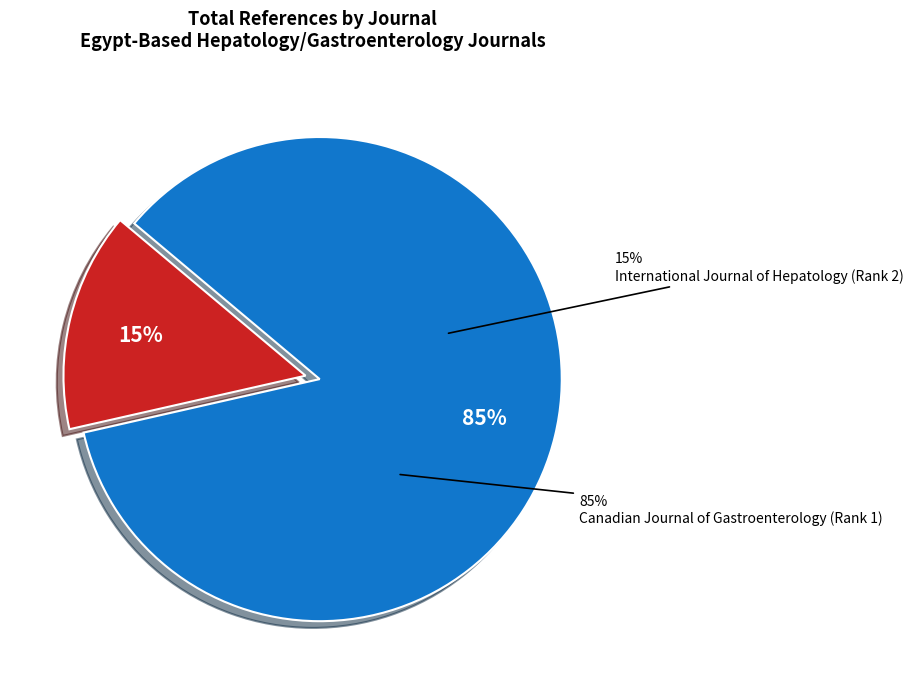

Which category has the smallest portion of the pie?

International Journal of Hepatology (Rank 2)